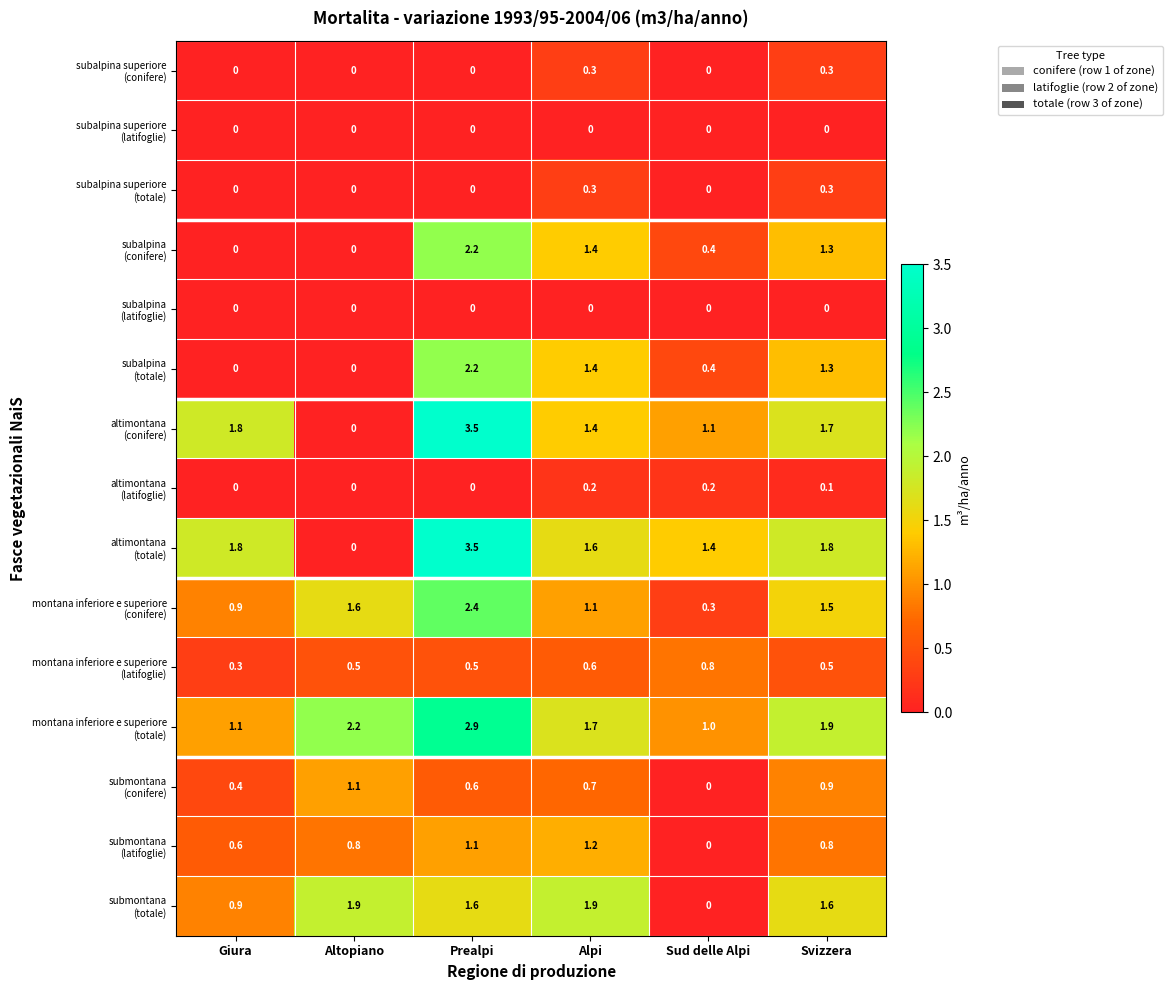

What is the total value across all series at Giura?

7.8